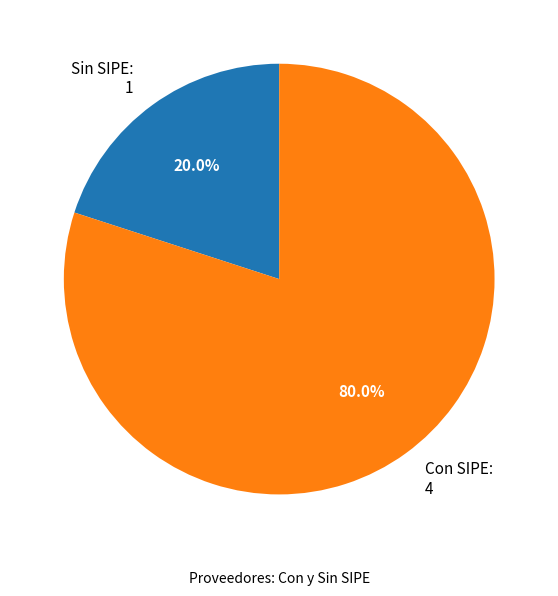

What is the smallest slice in the pie chart?

Sin SIPE